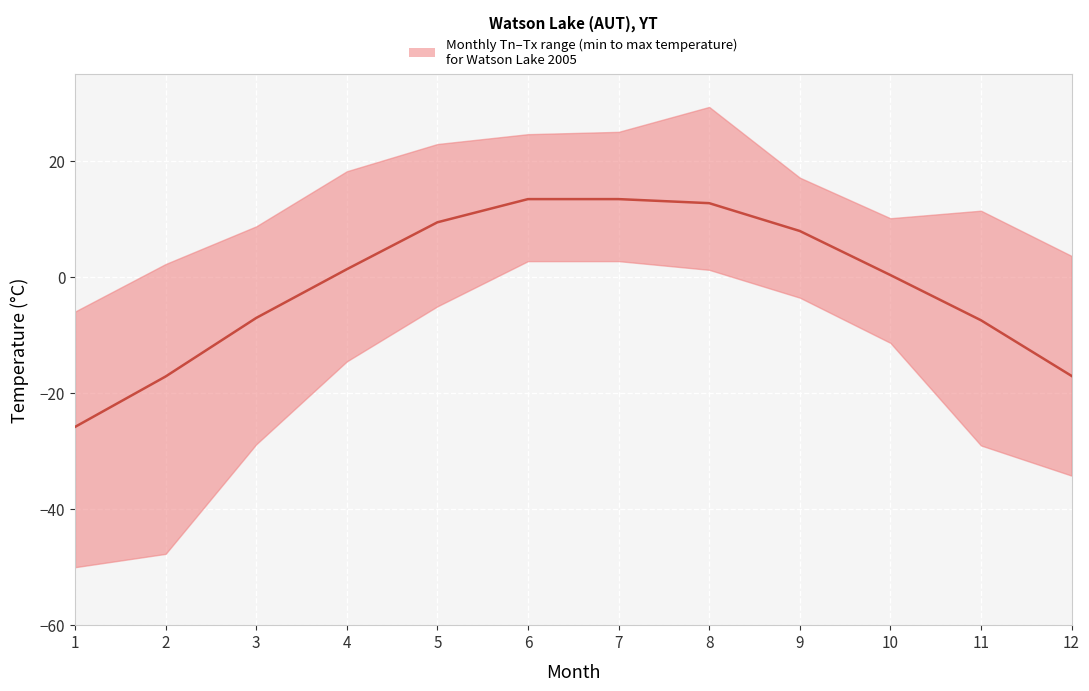

True or false: there are more than 2 points higher than both neighbors.

False